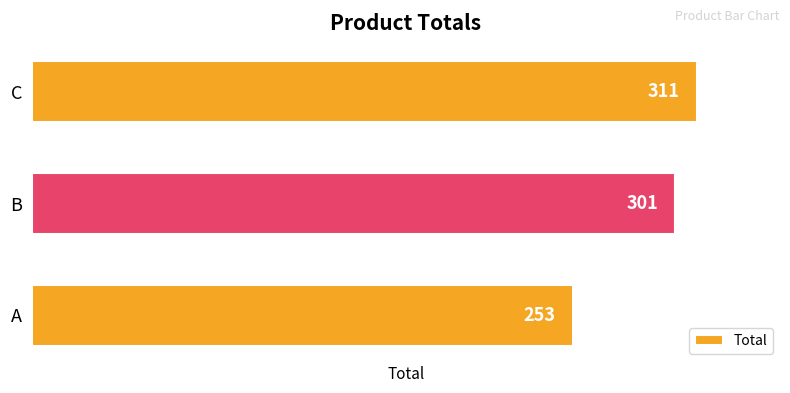

What is the difference between the maximum and minimum values?

58